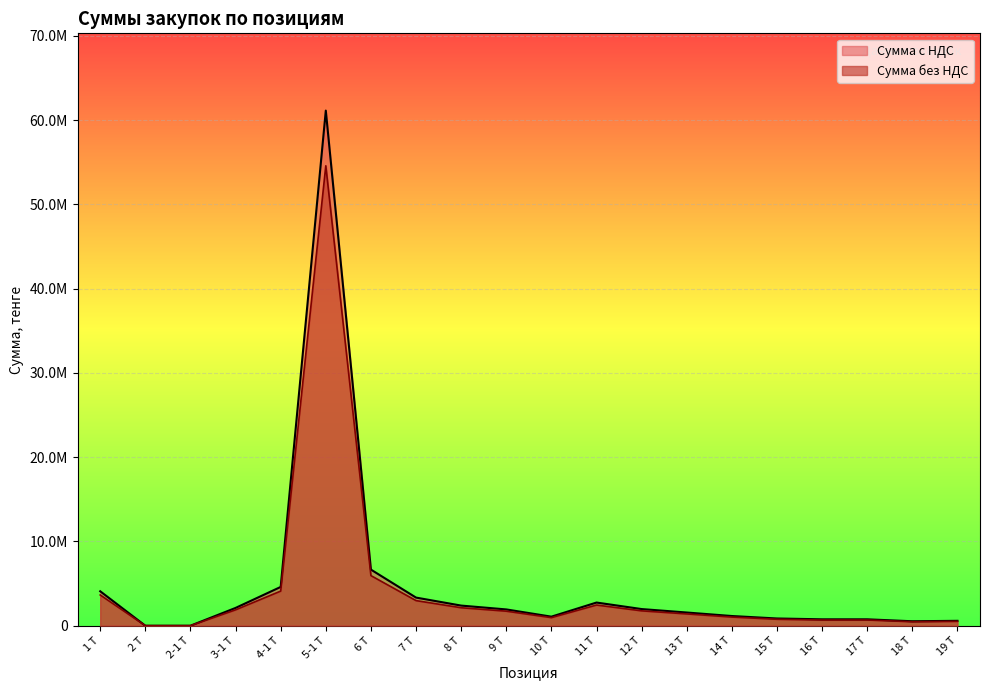

How many interior local valleys does the Сумма с НДС series have?

3